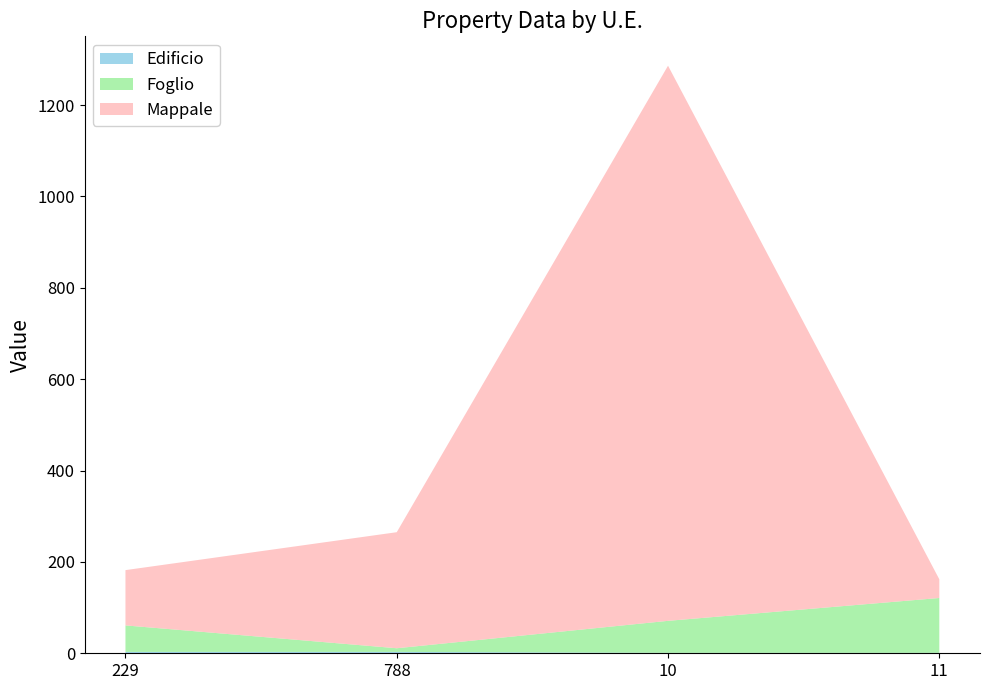

Reading right to left, transcribe all the data shown in this chart.

Edificio: 11=1	10=1	788=3	229=3
Foglio: 11=120	10=70	788=8	229=58
Mappale: 11=41	10=1215	788=254	229=121